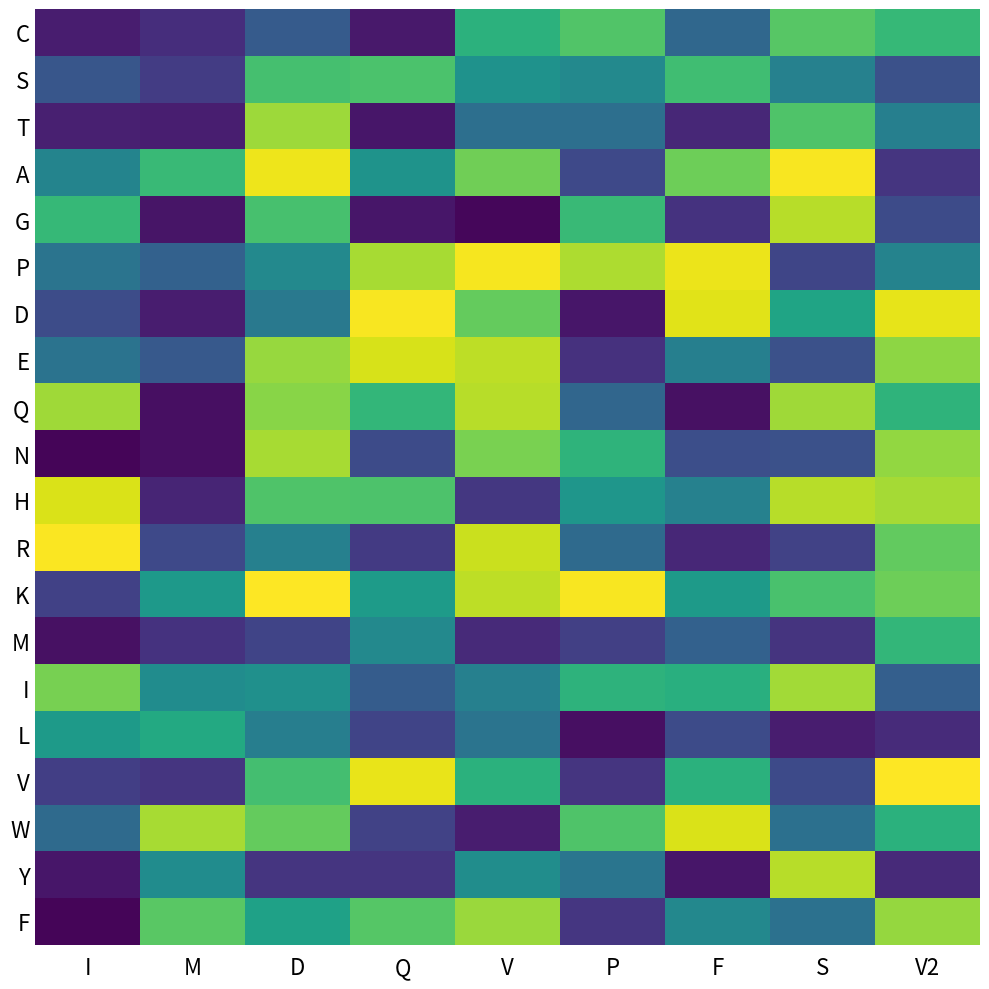

Reading left to right, what are all the values shown in this chart?

C: I=20	M=33	D=73	Q=17	V=164	P=186	F=85	S=189	V2=171
S: I=68	M=45	D=180	Q=183	V=130	P=120	F=177	S=112	V2=63
T: I=22	M=21	D=218	Q=15	V=93	P=93	F=28	S=185	V2=110
A: I=115	M=173	D=249	Q=131	V=200	P=56	F=199	S=253	V2=39
G: I=171	M=14	D=181	Q=15	V=4	P=173	F=37	S=228	V2=58
P: I=98	M=79	D=120	Q=222	V=252	P=224	F=248	S=53	V2=114
D: I=59	M=20	D=103	Q=253	V=195	P=15	F=244	S=149	V2=246
E: I=97	M=71	D=216	Q=240	V=230	P=36	F=110	S=63	V2=212
Q: I=219	M=10	D=210	Q=169	V=228	P=84	F=11	S=219	V2=166
N: I=3	M=10	D=222	Q=58	V=204	P=166	F=61	S=63	V2=214
H: I=241	M=26	D=185	Q=184	V=41	P=134	F=112	S=228	V2=221
R: I=254	M=56	D=111	Q=43	V=235	P=88	F=28	S=50	V2=194
K: I=49	M=138	D=255	Q=140	V=230	P=253	F=139	S=182	V2=199
M: I=11	M=37	D=52	Q=120	V=30	P=48	F=79	S=38	V2=169
I: I=203	M=124	D=128	Q=74	V=111	P=165	F=161	S=220	V2=77
L: I=139	M=155	D=109	Q=52	V=98	P=10	F=58	S=20	V2=31
V: I=47	M=39	D=179	Q=247	V=163	P=39	F=163	S=57	V2=255
W: I=88	M=222	D=195	Q=50	V=20	P=185	F=241	S=94	V2=163
Y: I=15	M=124	D=39	Q=39	V=125	P=99	F=15	S=228	V2=30
F: I=3	M=190	D=146	Q=188	V=217	P=40	F=119	S=95	V2=215